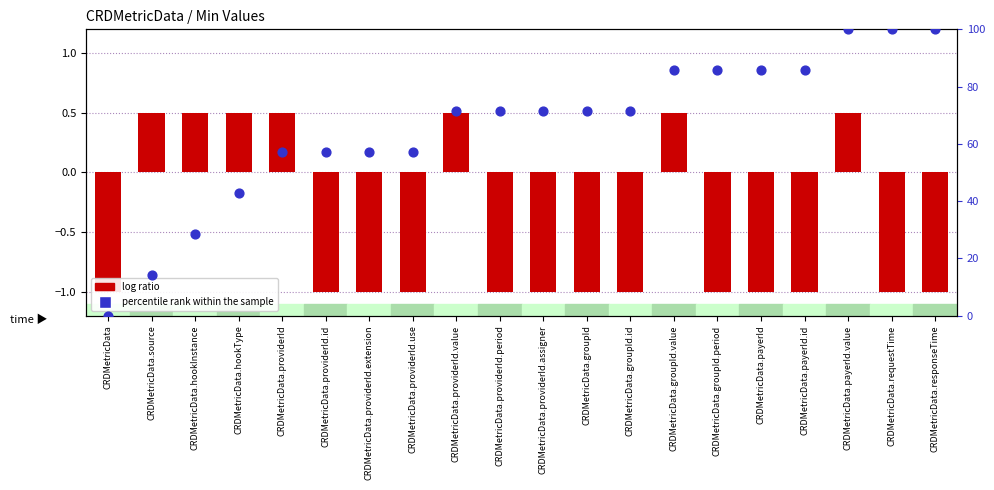

Is the value of log ratio at CRDMetricData.providerId greater than the value of percentile rank within the sample at CRDMetricData.providerId?

No